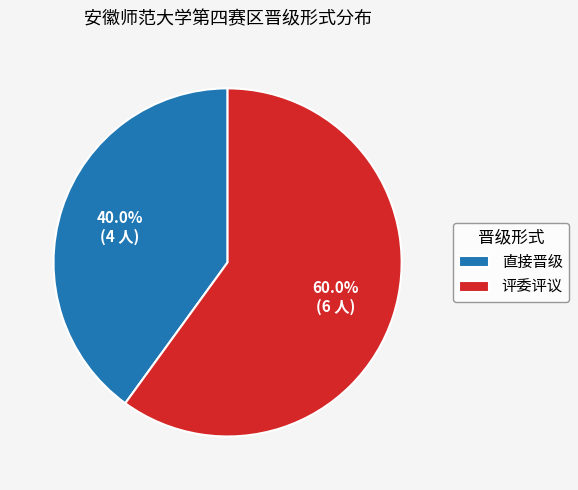

Do 评委评议 and 直接晋级 together represent more than half of the pie?

Yes